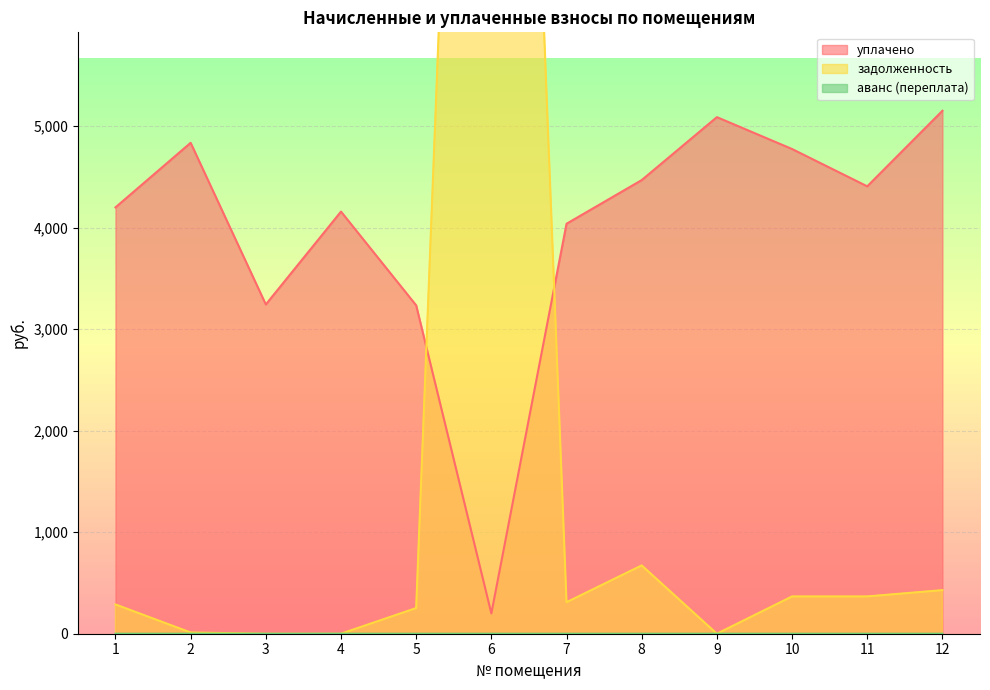

Rank the series at 1 from lowest to highest value.

аванс (переплата), задолженность, уплачено